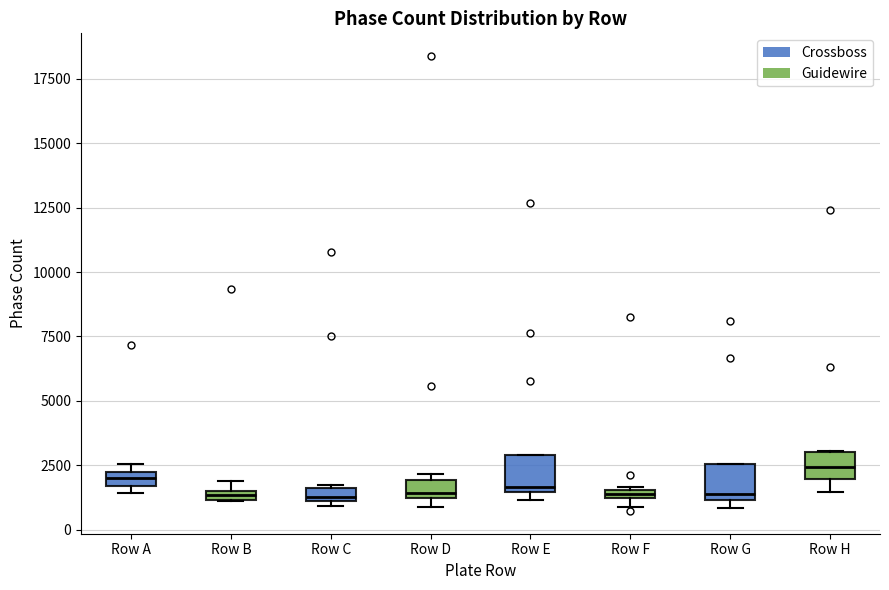

Where is the lower edge of the box for Row H on the y-axis? The values are not printed on the chart, so give them approximately, as read against the axis.

2000